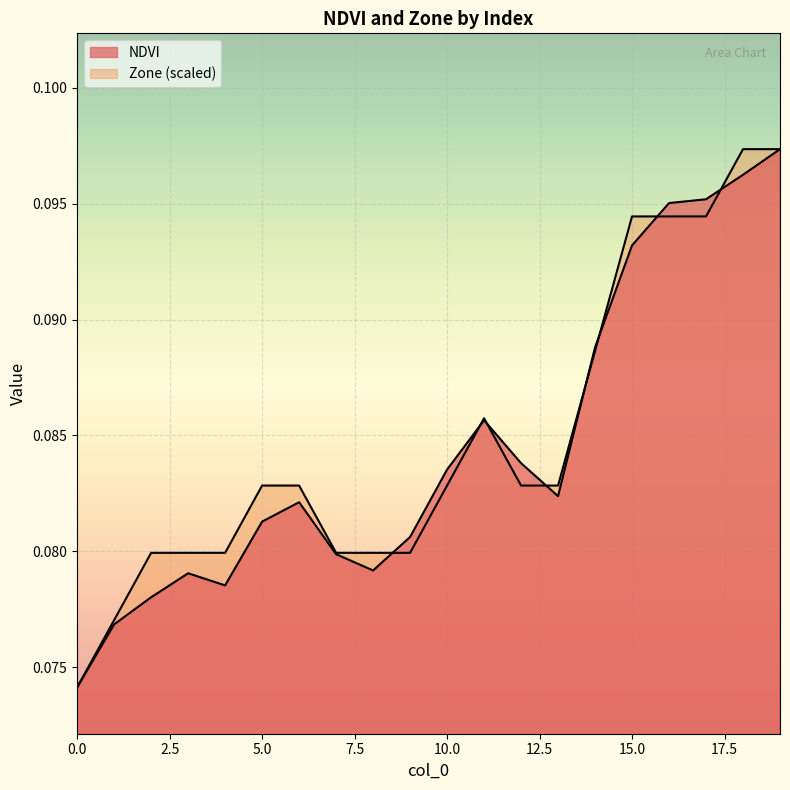

Reading left to right, what are all the values shown in this chart?

NDVI: 0.1	0.1	0.1	0.1	0.1	0.1	0.1	0.1	0.1	0.1	0.1	0.1	0.1	0.1	0.1	0.1	0.1	0.1	0.1	0.1
Zone: 0.1	0.1	0.1	0.1	0.1	0.1	0.1	0.1	0.1	0.1	0.1	0.1	0.1	0.1	0.1	0.1	0.1	0.1	0.1	0.1